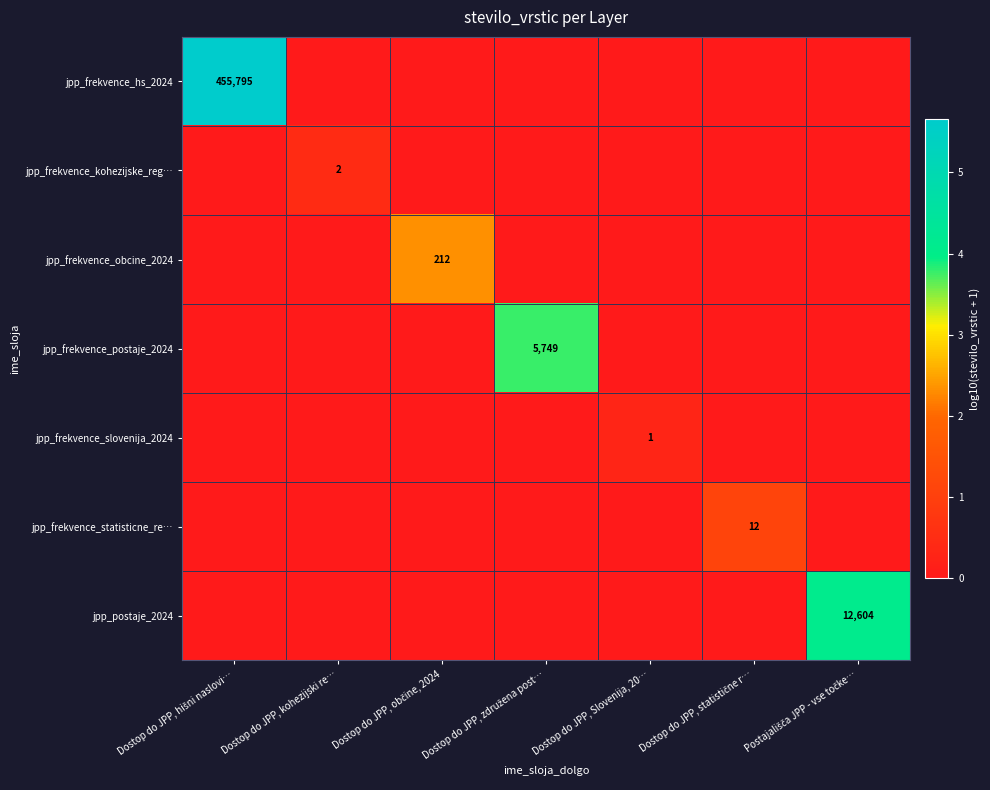

Is it true that jpp_frekvence_kohezijske_reg… equals 2 at Dostop do JPP, kohezijski re…?

True